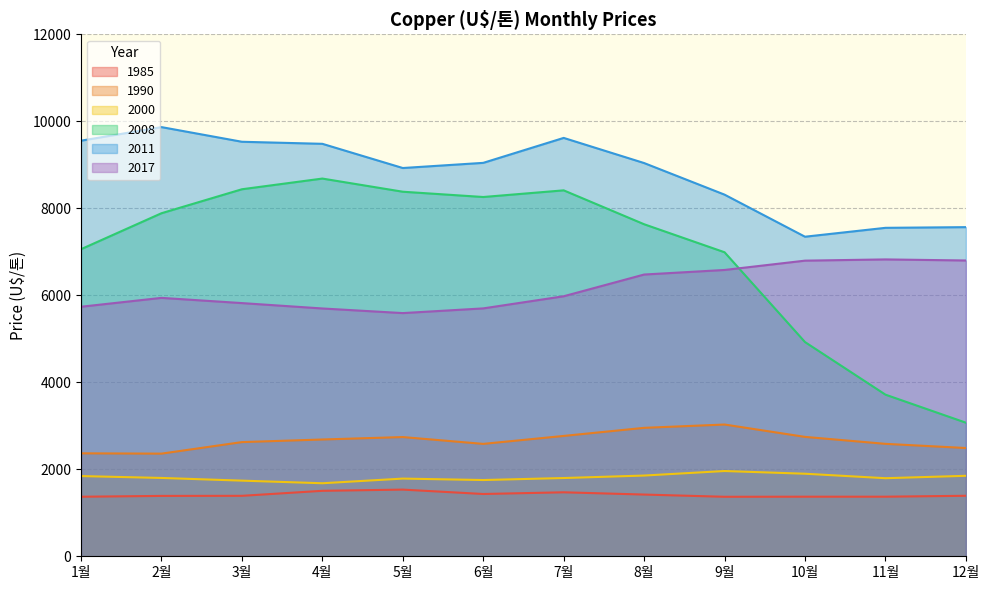

At which category does 1990 reach its first local valley?

2월